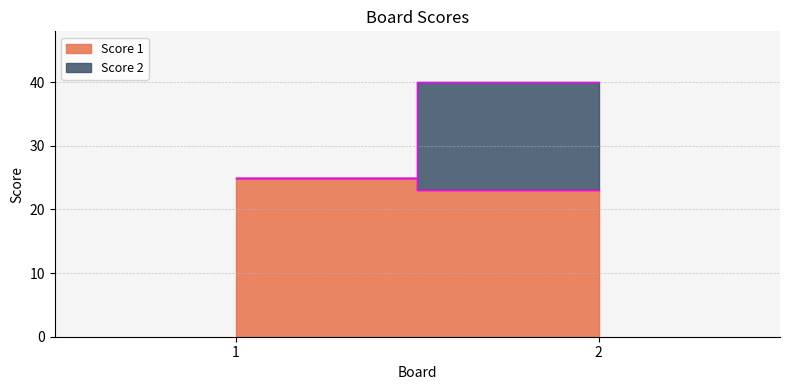

Does the chart have visible grid lines?

Yes